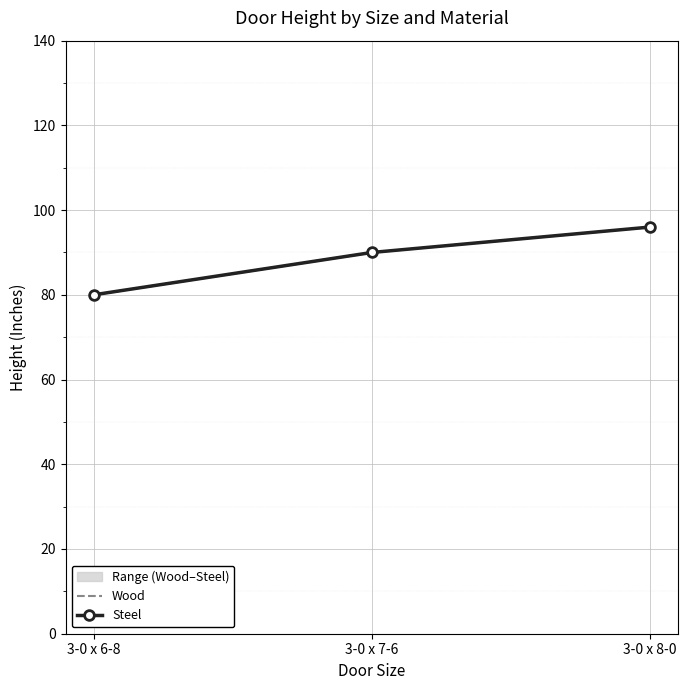

Which category has the lowest value across all series?

3-0 x 6-8